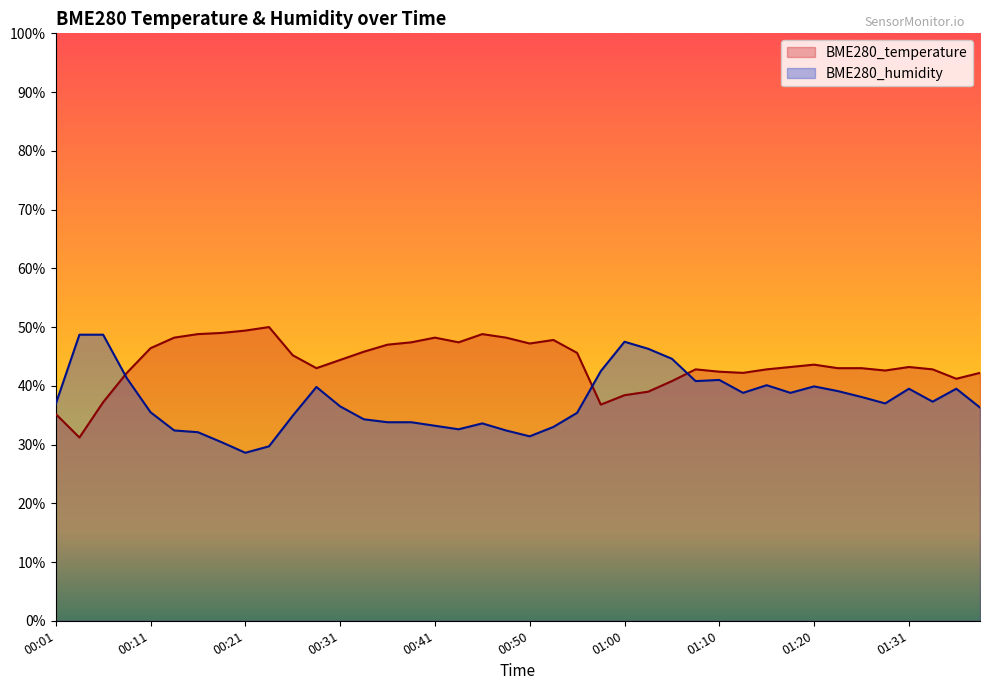

How many interior local peaks does the BME280_temperature series have?

7